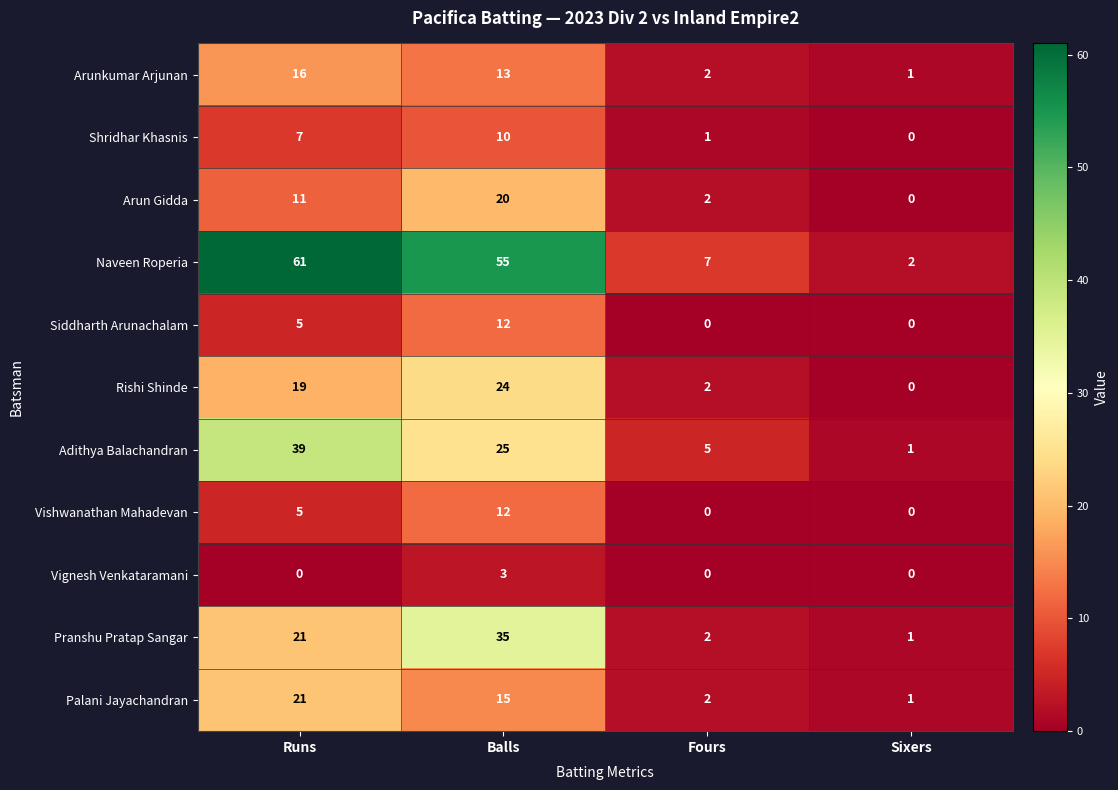

What is the difference between the second highest and second lowest values in the Siddharth Arunachalam series?

5